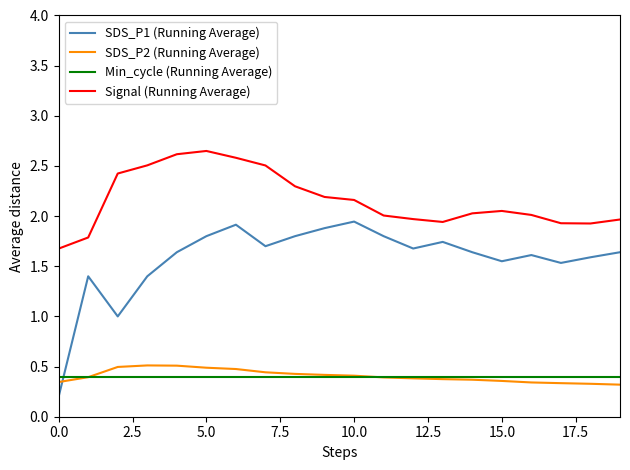

Which series has the largest range (max minus min)?

SDS_P1 (Running Average)